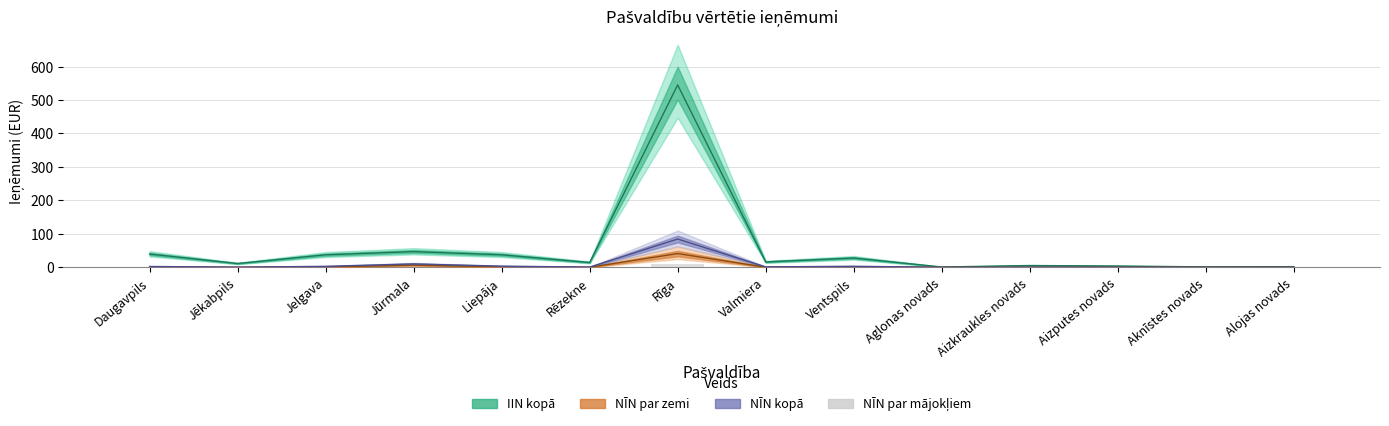

Which label corresponds to the smallest value in the chart?

Aknīstes novads